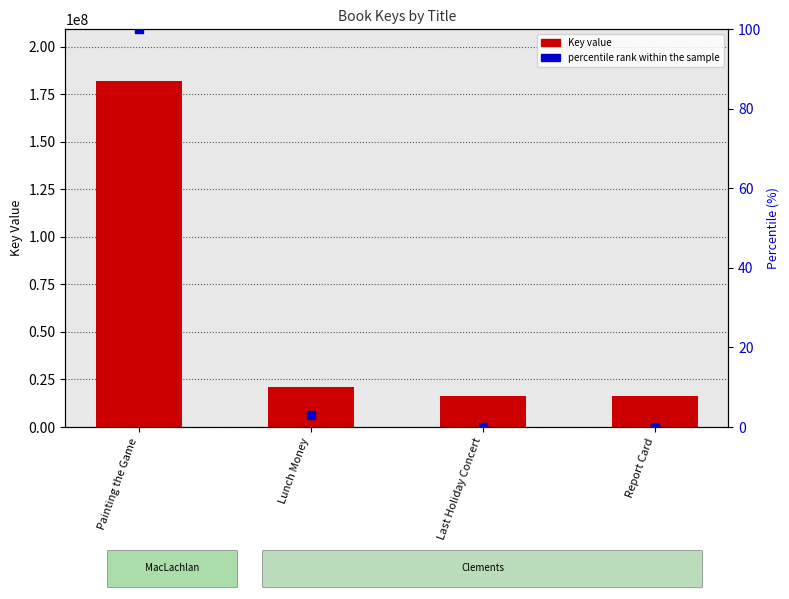

At which category is the sum across all series the highest?

Painting the Game